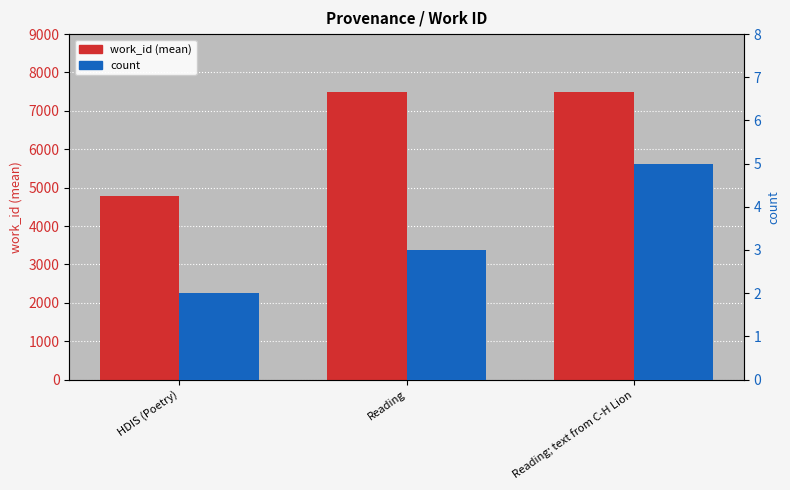

What is the total value across all series at Reading?

7504